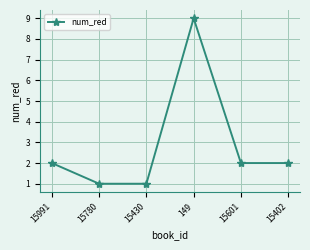

What is the difference between the values at 15780 and 15601?

1